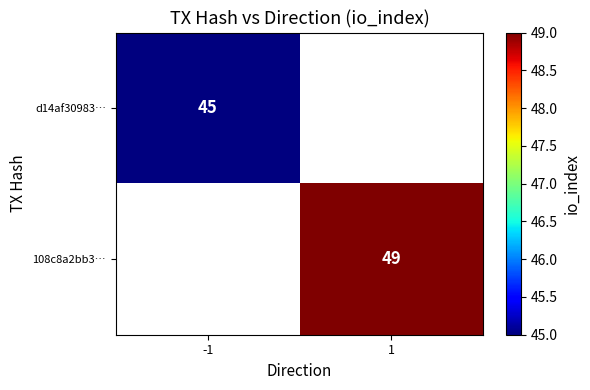

How many series are shown in this chart?

2